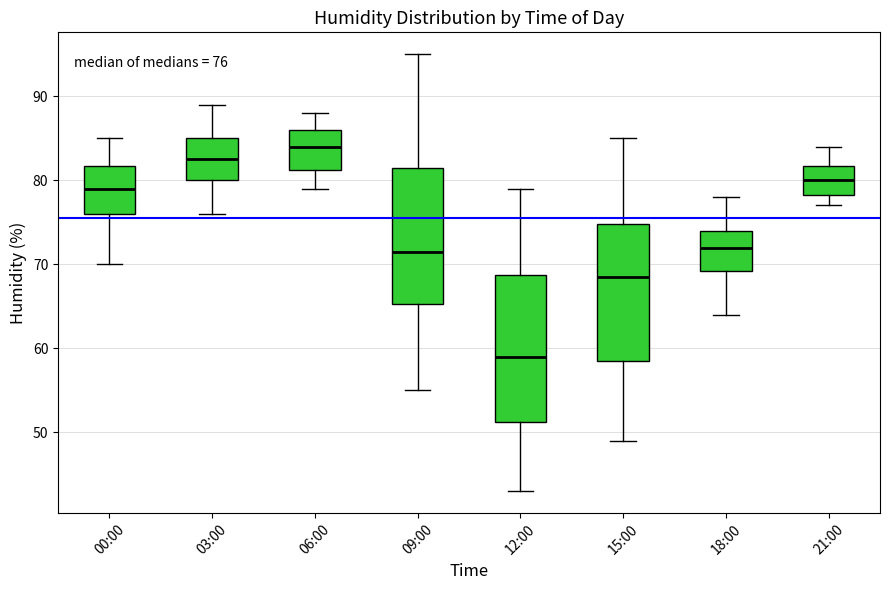

Comparing the boxes themselves (not the whiskers), which one is the tallest?

12:00